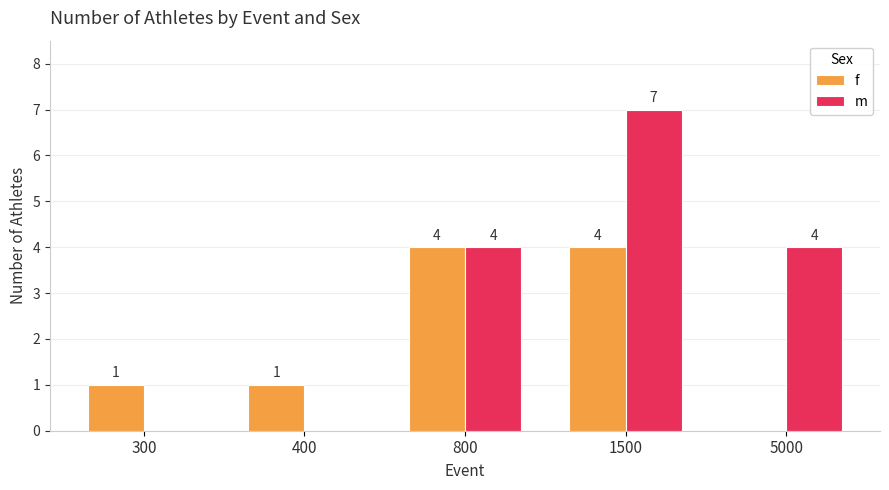

What are all the series names shown in the legend?

f, m